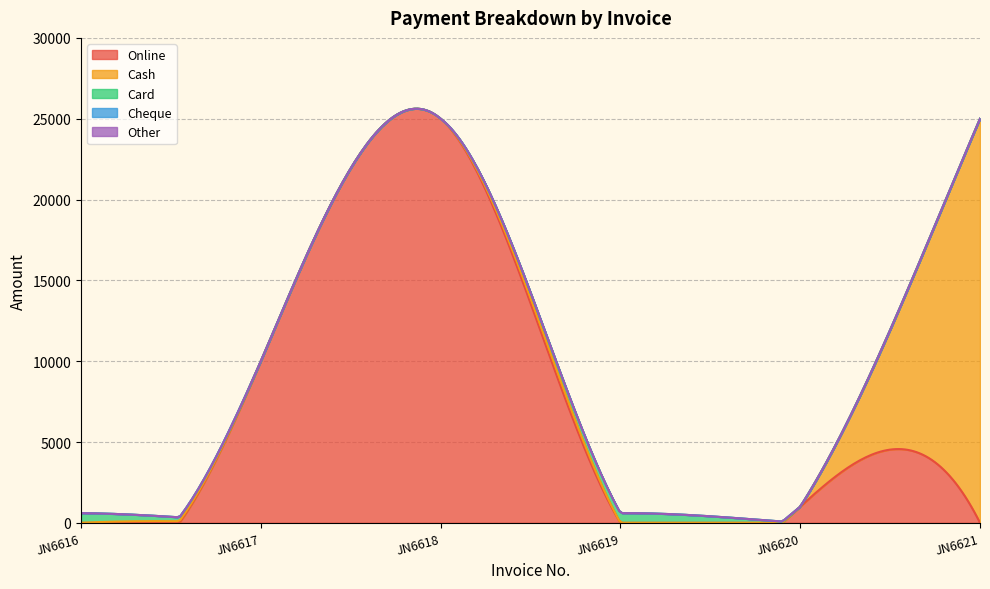

Rank the categories by Cash value from highest to lowest.

JN6621, JN6616, JN6617, JN6618, JN6619, JN6620